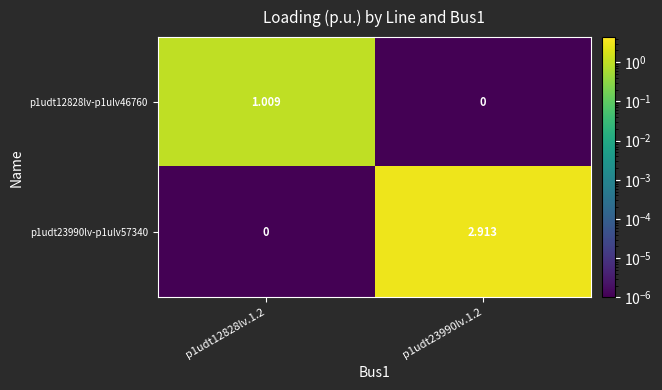

Count the number of categories in the chart.

2